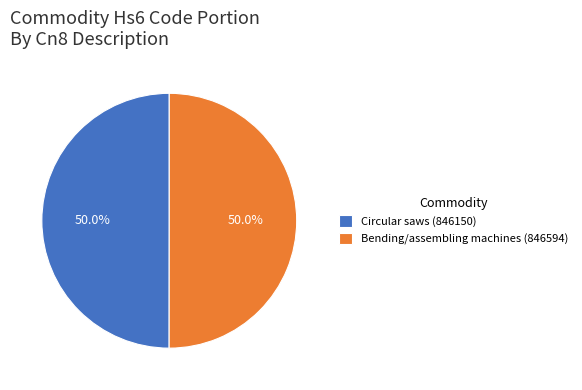

What is the ratio of the value at Bending/assembling machines (846594) to the value at Circular saws (846150)?

1.0